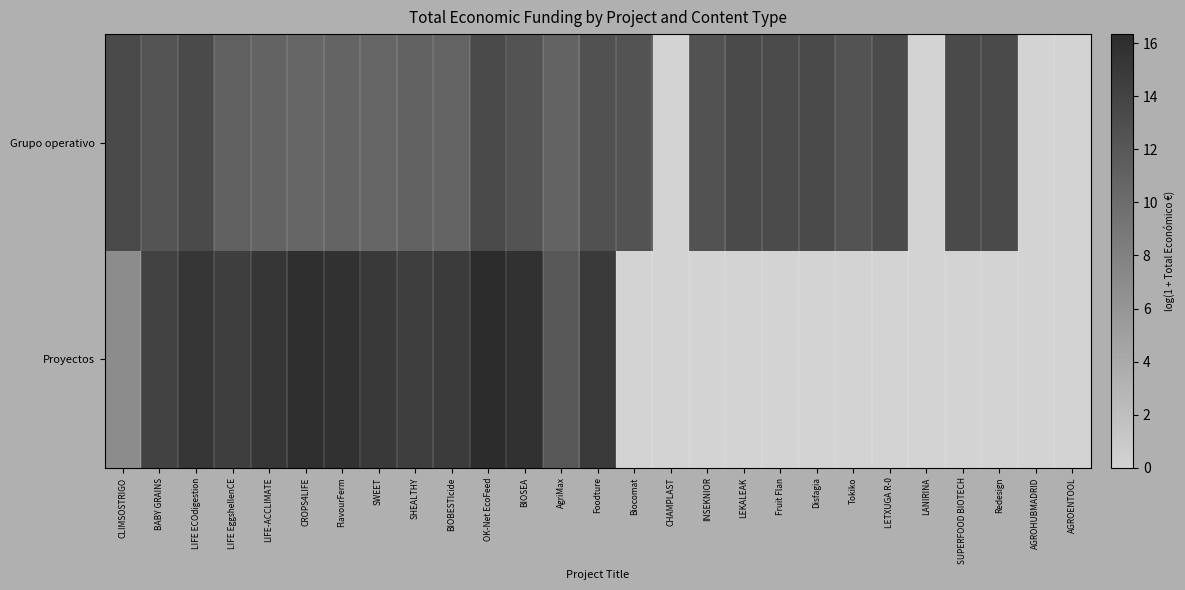

Reading left to right, extract all data points from this chart.

Grupo operativo: CLIMSOSTRIGO=13.3	BABY GRAINS=12.4	LIFE ECOdigestion=13.3	LIFE EggshellenCE=11.2	LIFE-ACCLIMATE=11.0	CROPS4LIFE=10.6	FlavourFerm=10.7	SWEET=10.6	SHEALTHY=11.0	BIOBESTIcide=10.8	OK-Net EcoFeed=13.3	BIOSEA=12.4	AgriMax=11.0	Foodture=12.6	Biocomat=12.5	CHAMPLAST=0.0	INSEKNIOR=12.6	LEKALEAK=13.3	Fruit Flan=13.2	Disfagia=13.3	Tokiko=12.5	LETXUGA R-0=13.3	LANIRINA=0.0	SUPERFOOD BIOTECH=13.3	Redesign=13.3	AGROHUBMADRID=0.0	AGROENTOOL=0.0
Proyectos: CLIMSOSTRIGO=6.9	BABY GRAINS=14.1	LIFE ECOdigestion=15.3	LIFE EggshellenCE=14.5	LIFE-ACCLIMATE=15.3	CROPS4LIFE=16.0	FlavourFerm=15.8	SWEET=14.9	SHEALTHY=14.5	BIOBESTIcide=14.8	OK-Net EcoFeed=16.3	BIOSEA=15.7	AgriMax=12.1	Foodture=14.9	Biocomat=0.0	CHAMPLAST=0.0	INSEKNIOR=0.0	LEKALEAK=0.0	Fruit Flan=0.0	Disfagia=0.0	Tokiko=0.0	LETXUGA R-0=0.0	LANIRINA=0.0	SUPERFOOD BIOTECH=0.0	Redesign=0.0	AGROHUBMADRID=0.0	AGROENTOOL=0.0